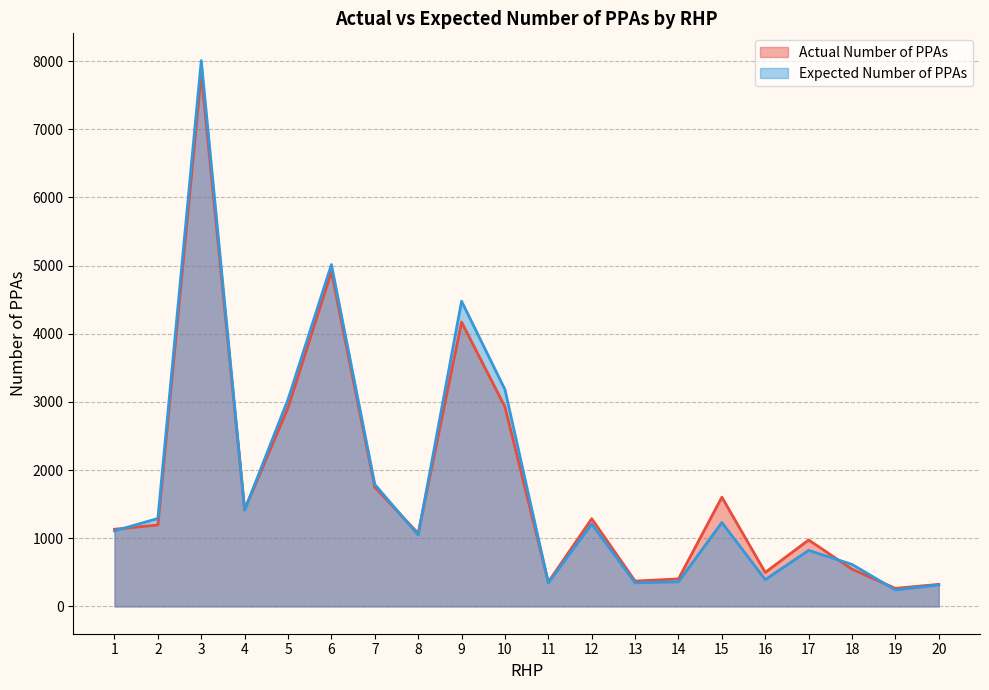

What is the average value of the Actual Number of PPAs series?

1797.2